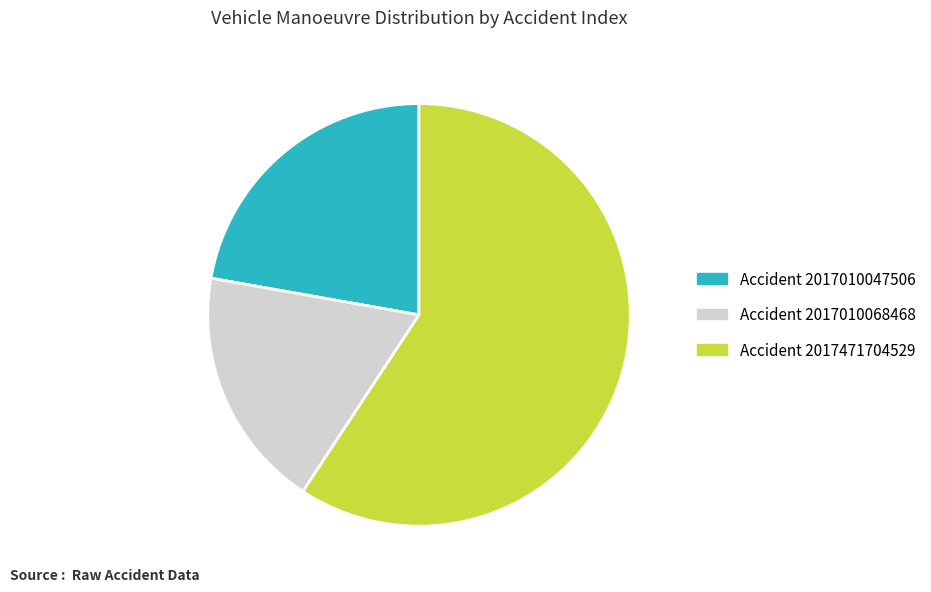

Is there a majority slice in this chart?

Yes